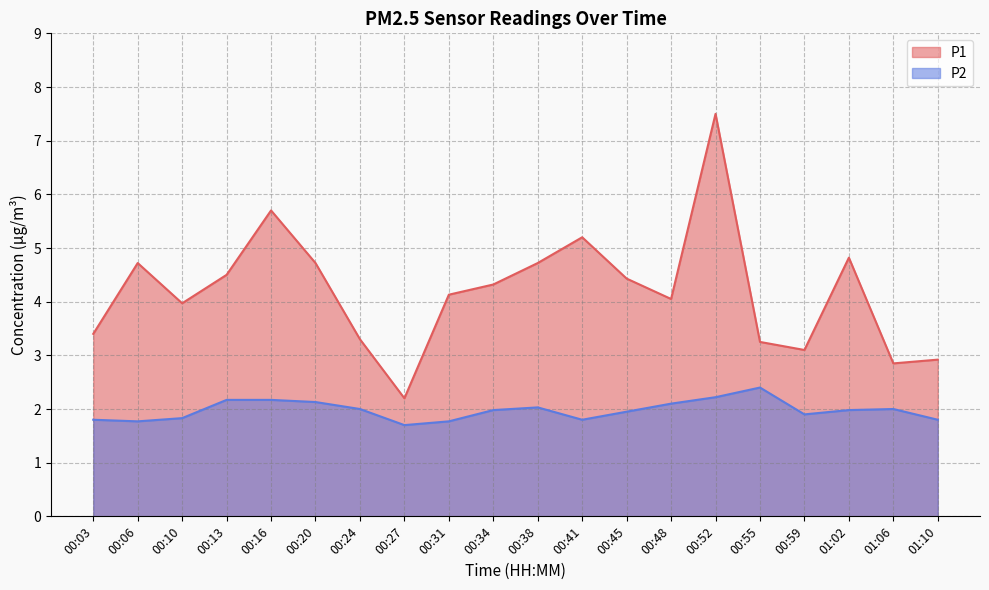

List the series in order of their overall mean, lowest first.

P2, P1